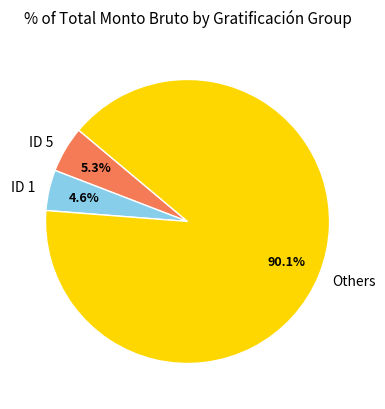

Is there any slice that represents more than half of the pie?

Yes